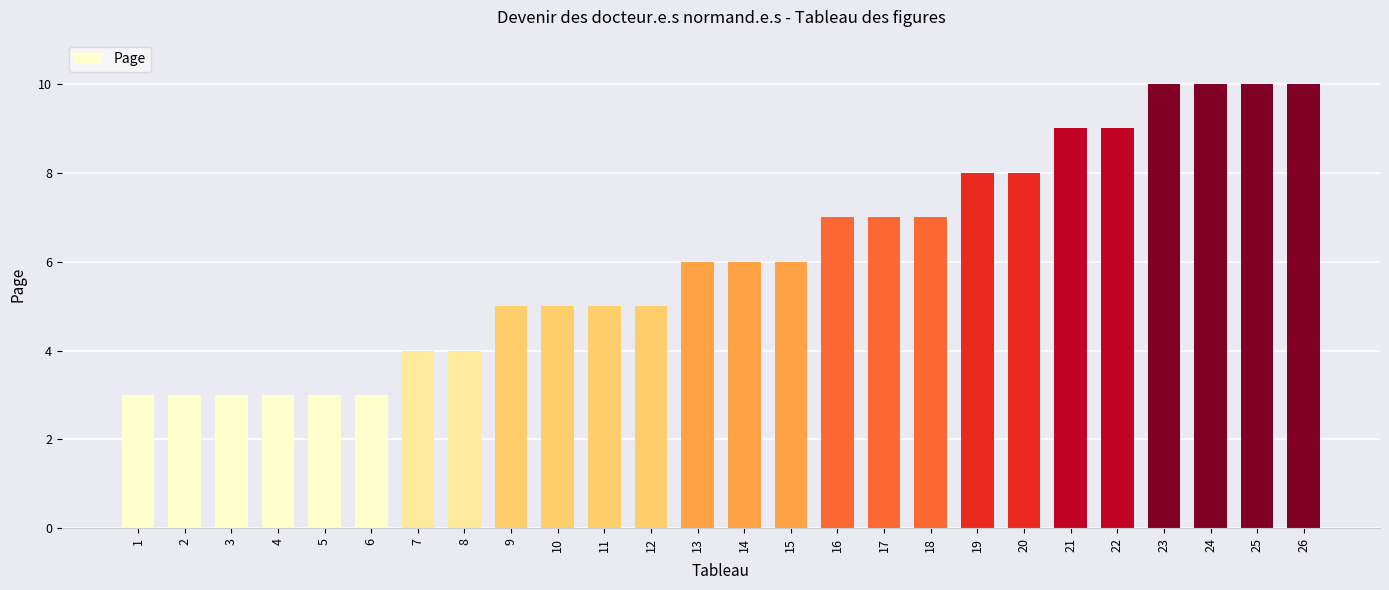

What is the sum of all values?

159